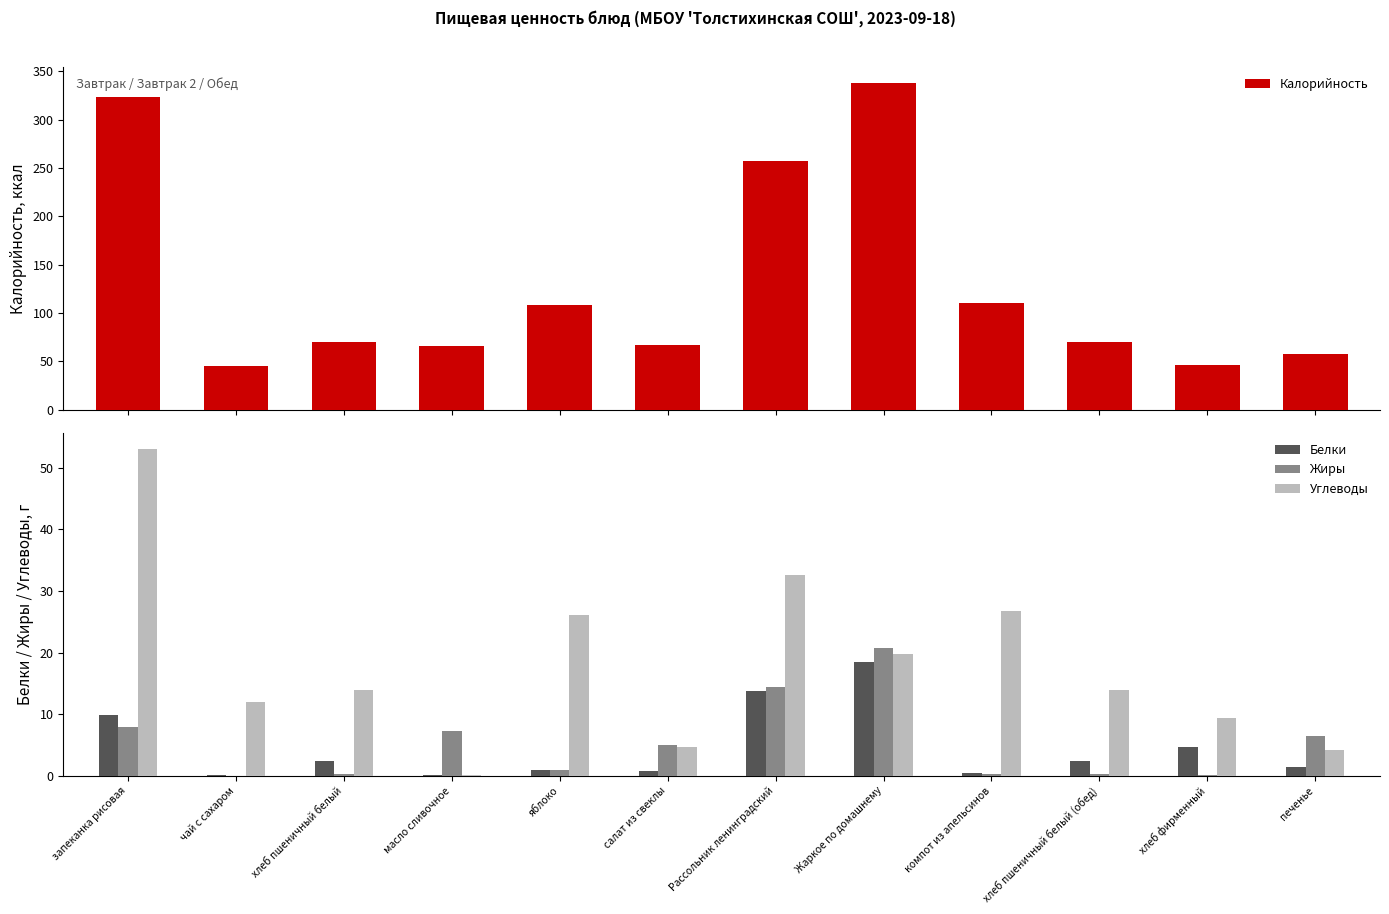

What is the sum of all Жиры values?

63.9